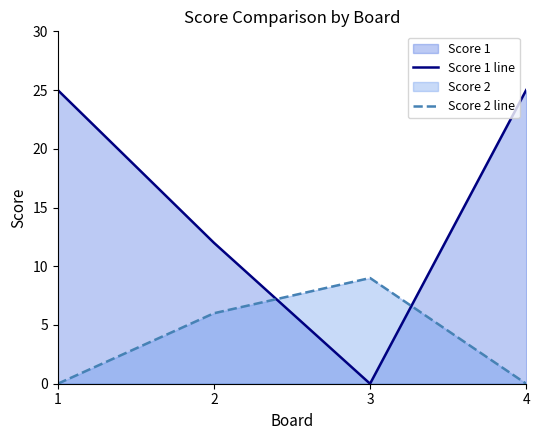

How many times do Score 1 line and Score 2 line cross each other?

2